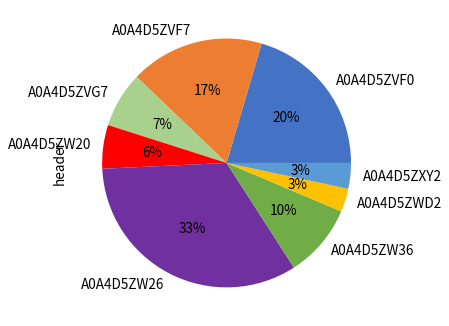

What is the ratio of the value at A0A4D5ZWD2 to the value at A0A4D5ZW36?

0.3